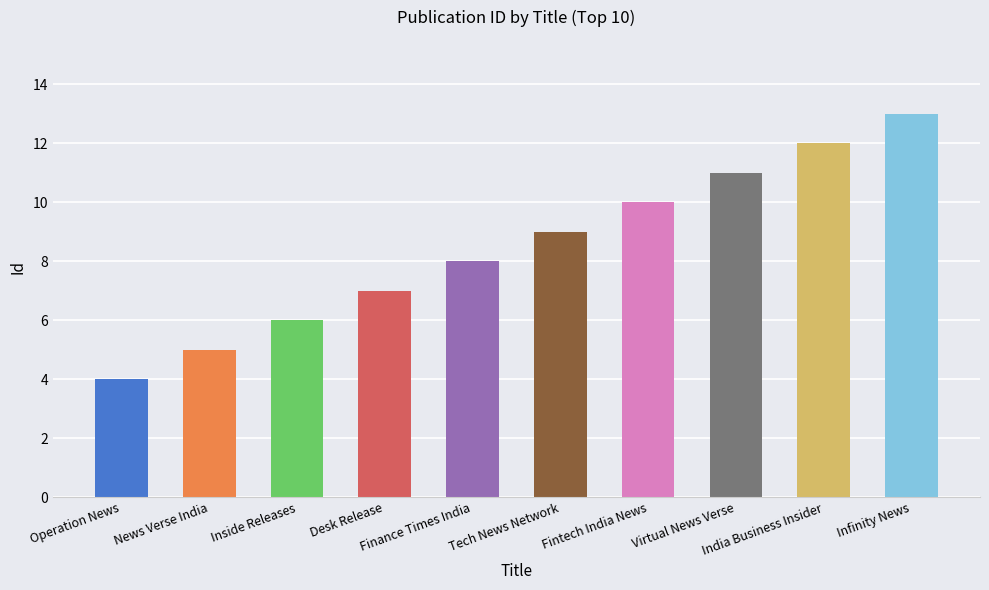

Which has a higher value, Infinity News or India Business Insider?

Infinity News